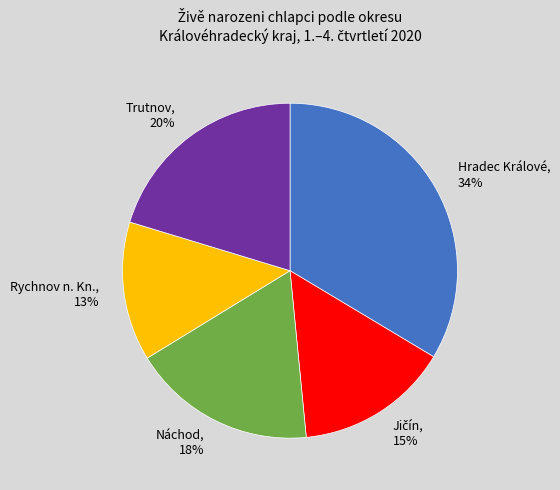

To the nearest percent, what is the average slice percentage?

20%